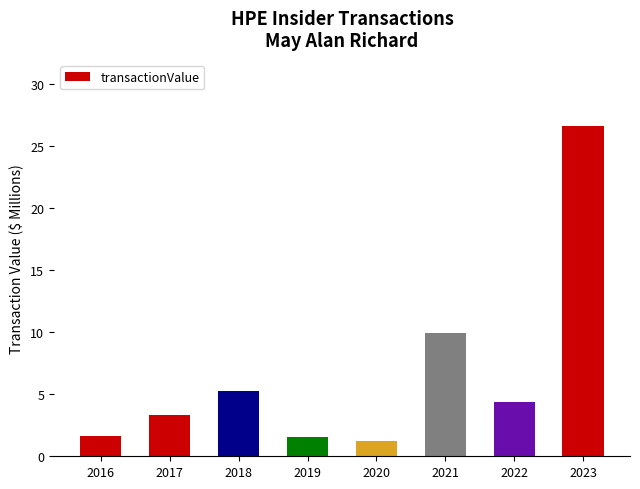

What is the sum of the values at 2016 and 2021?

11.6